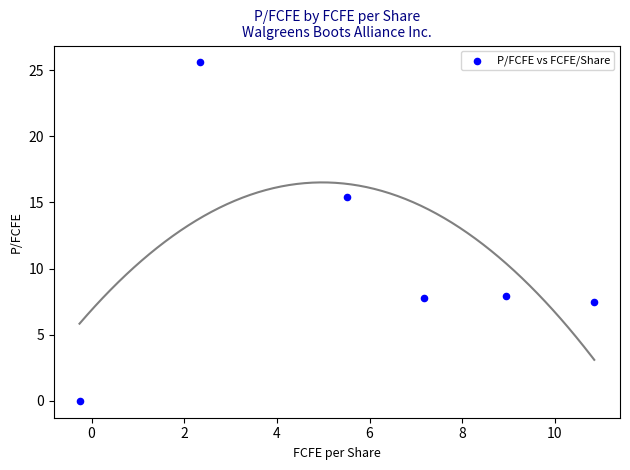

What is the range of Y values (max minus min)?

25.6